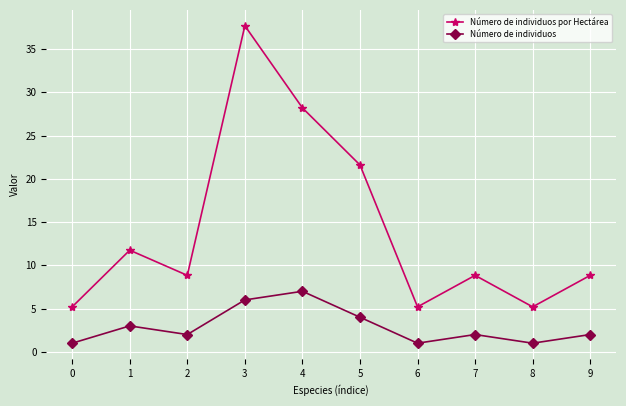

Between 7 and 8, which series saw the biggest shift?

Número de individuos por Hectárea